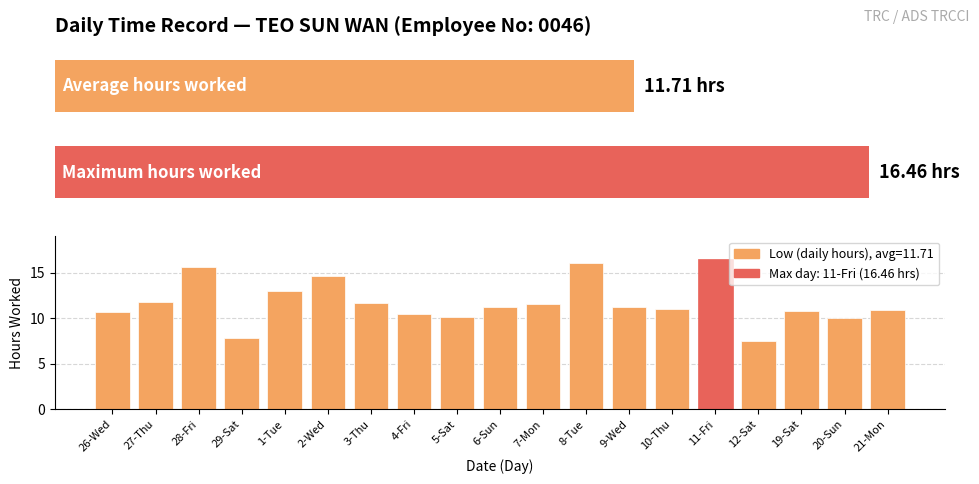

What is the ratio of the value at 7-Mon to the value at 26-Wed?

1.1